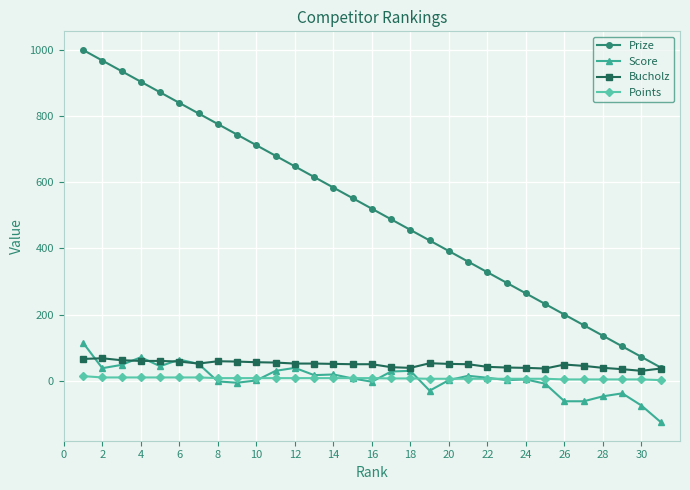

What is the greatest value displayed?

1000